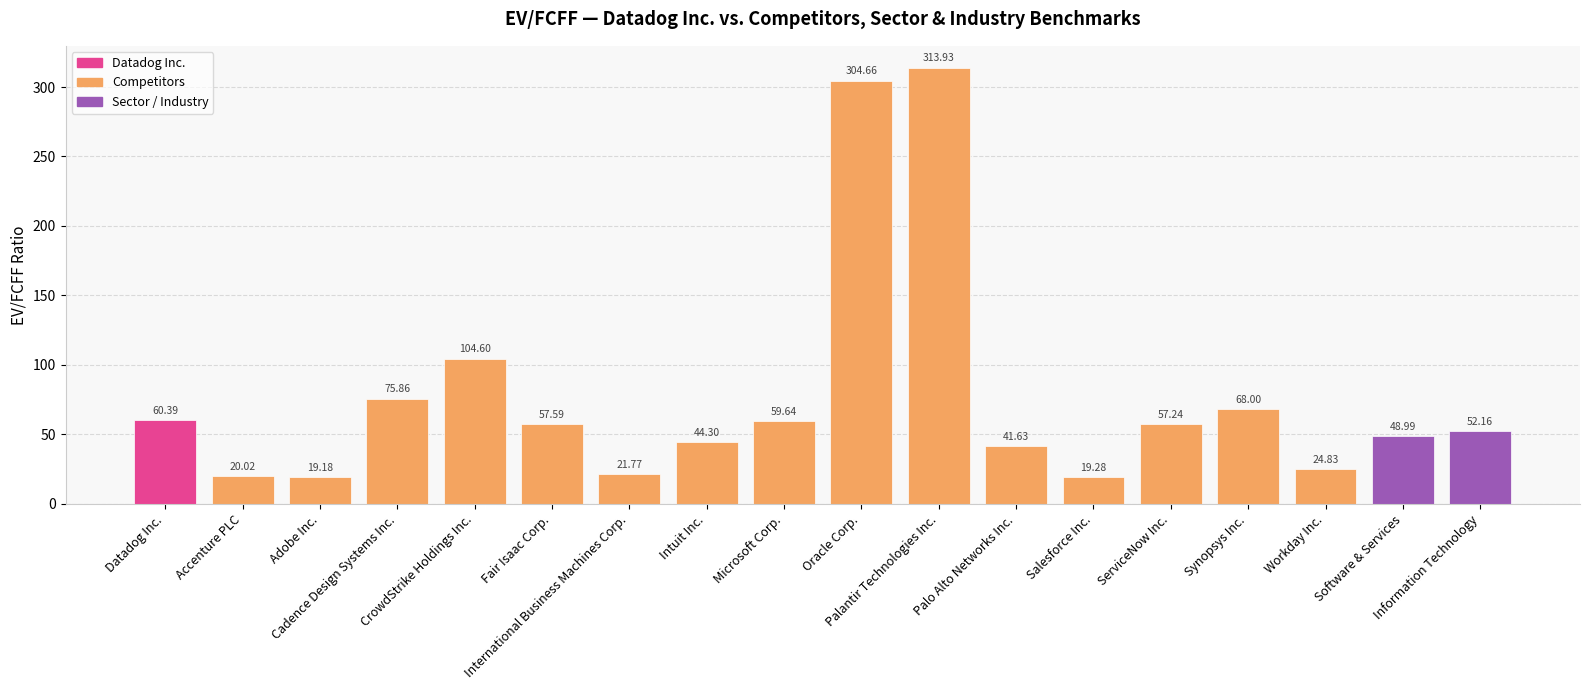

What is the sum of the values at Palo Alto Networks Inc. and Information Technology?

93.8